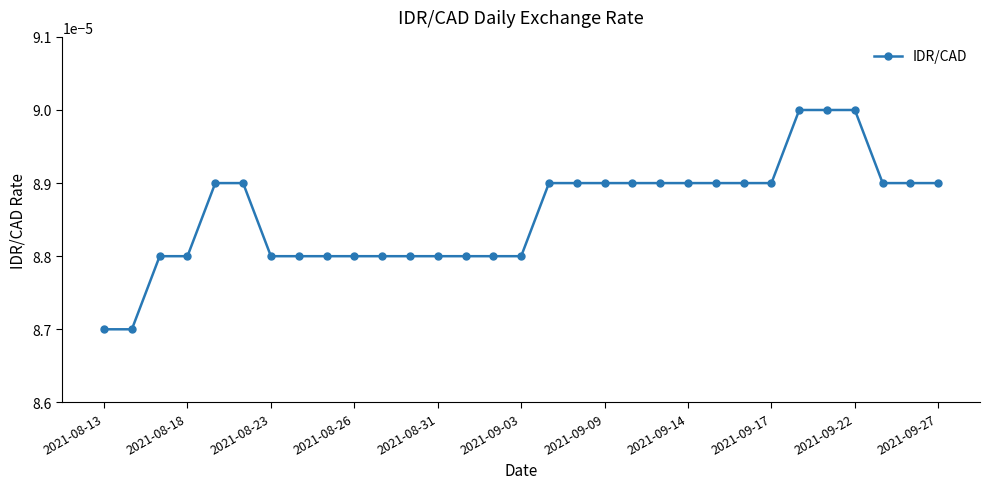

How many values are between 0 and 1?

31